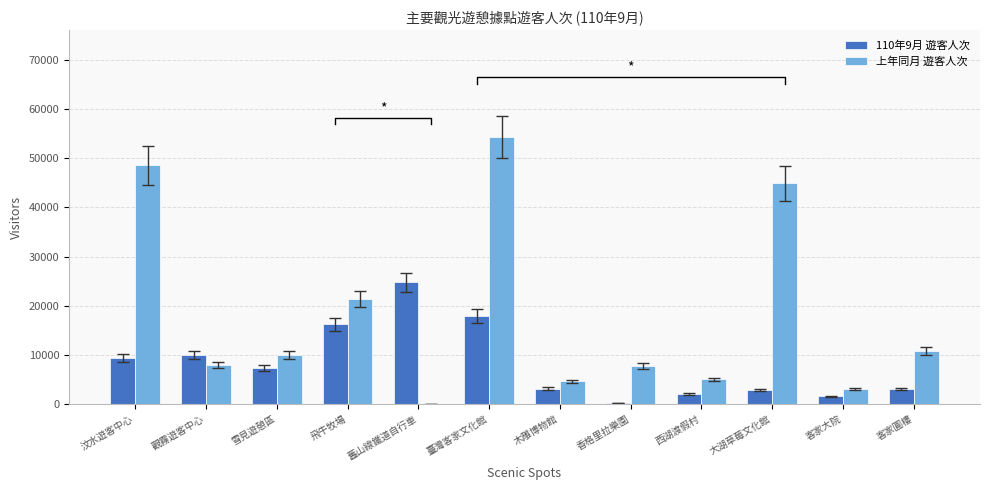

How many data points in 110年9月 遊客人次 are less than 7370?

6